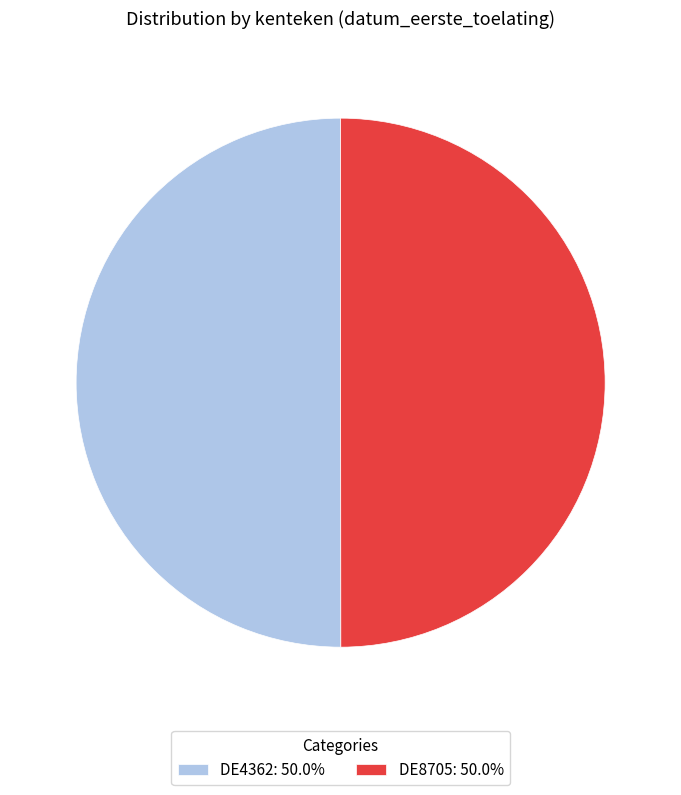

Combined, do DE4362 and DE8705 account for over 50%?

Yes